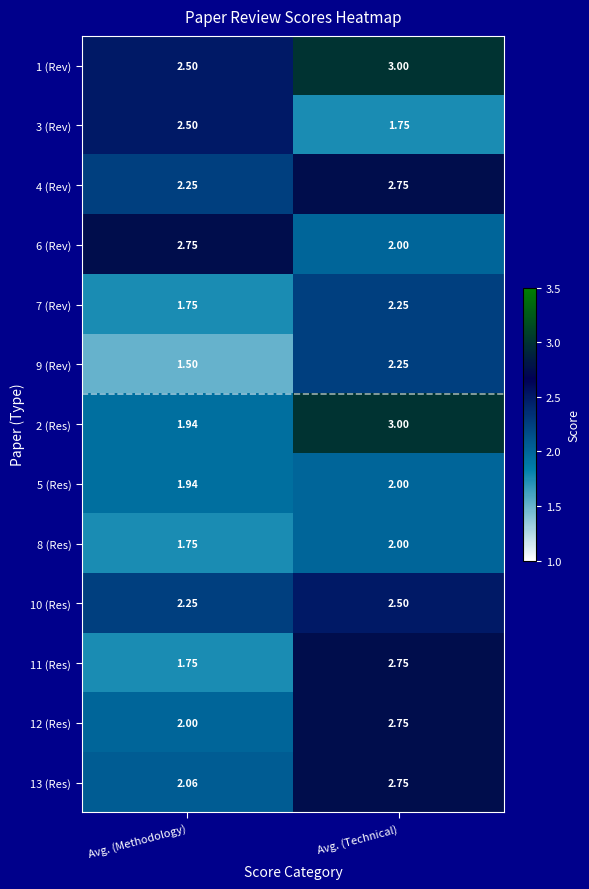

List the labels in order of 11 (Res) value, largest first.

Avg. (Technical), Avg. (Methodology)